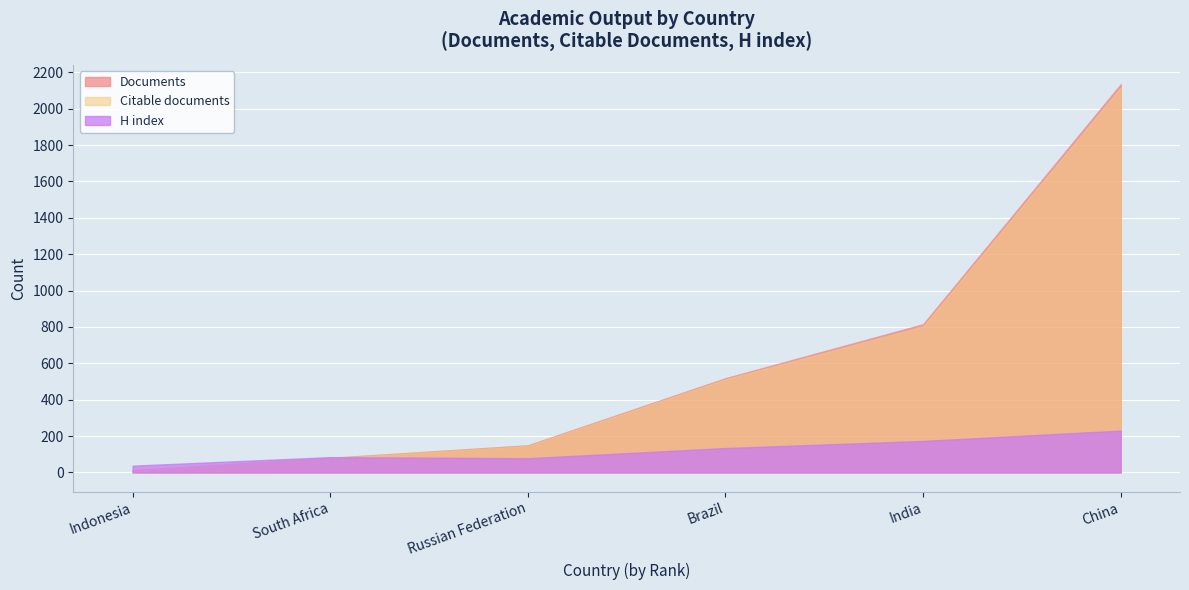

Count the number of categories in the chart.

6